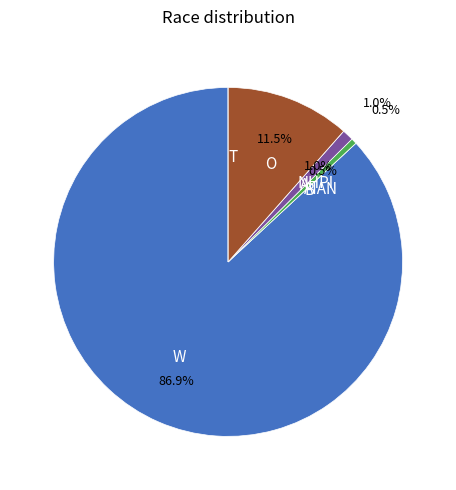

Does O account for over 50% of the chart?

No